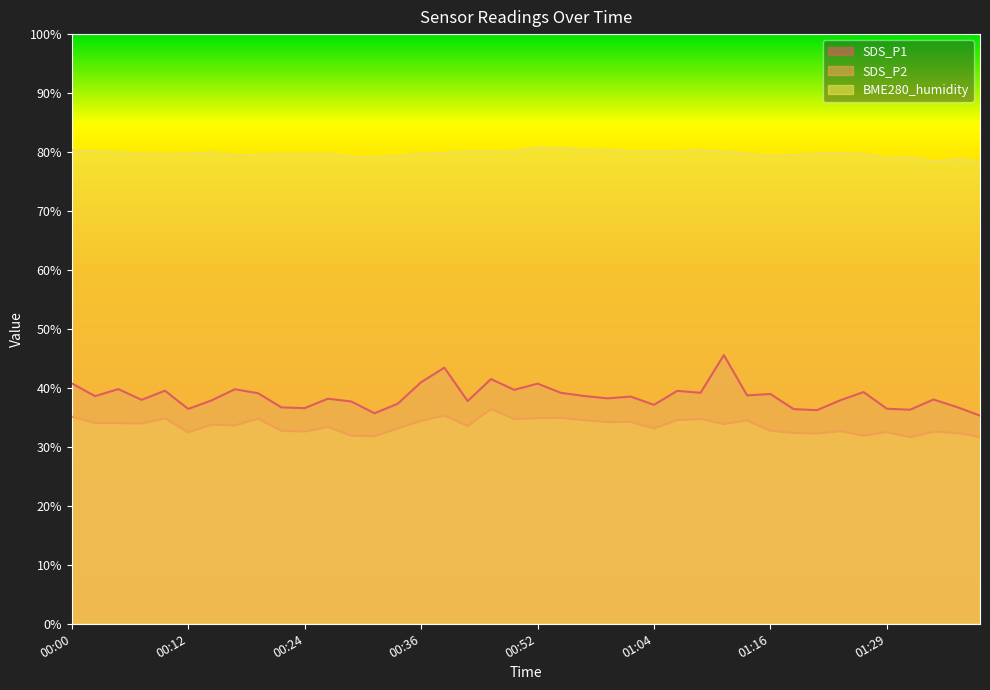

Is it true that SDS_P1 equals 54.3 at 01:29?

False